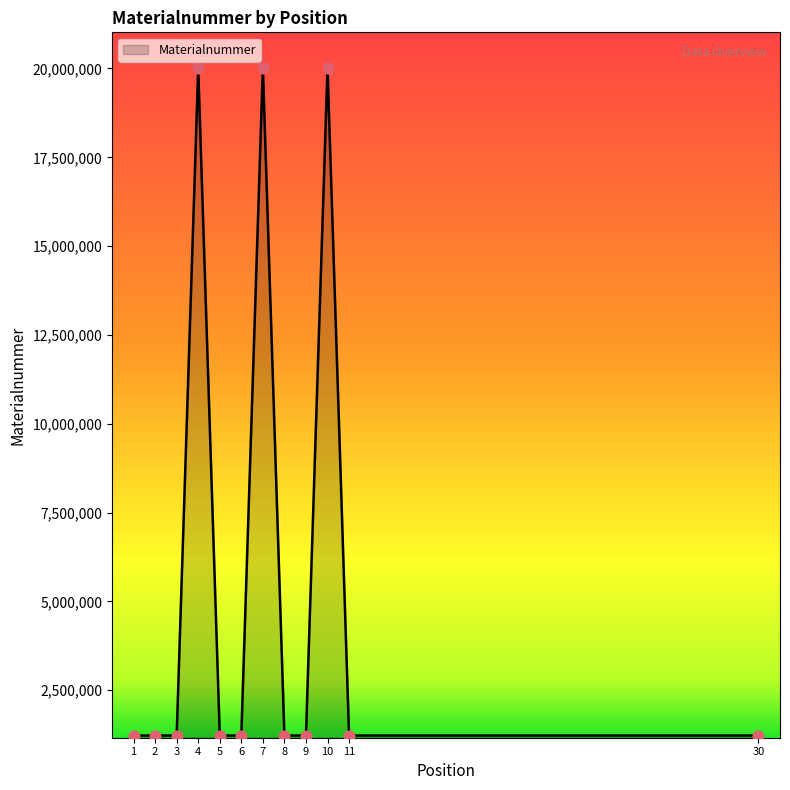

Approximately how many times larger is the value at 30 compared to 11?

1.0